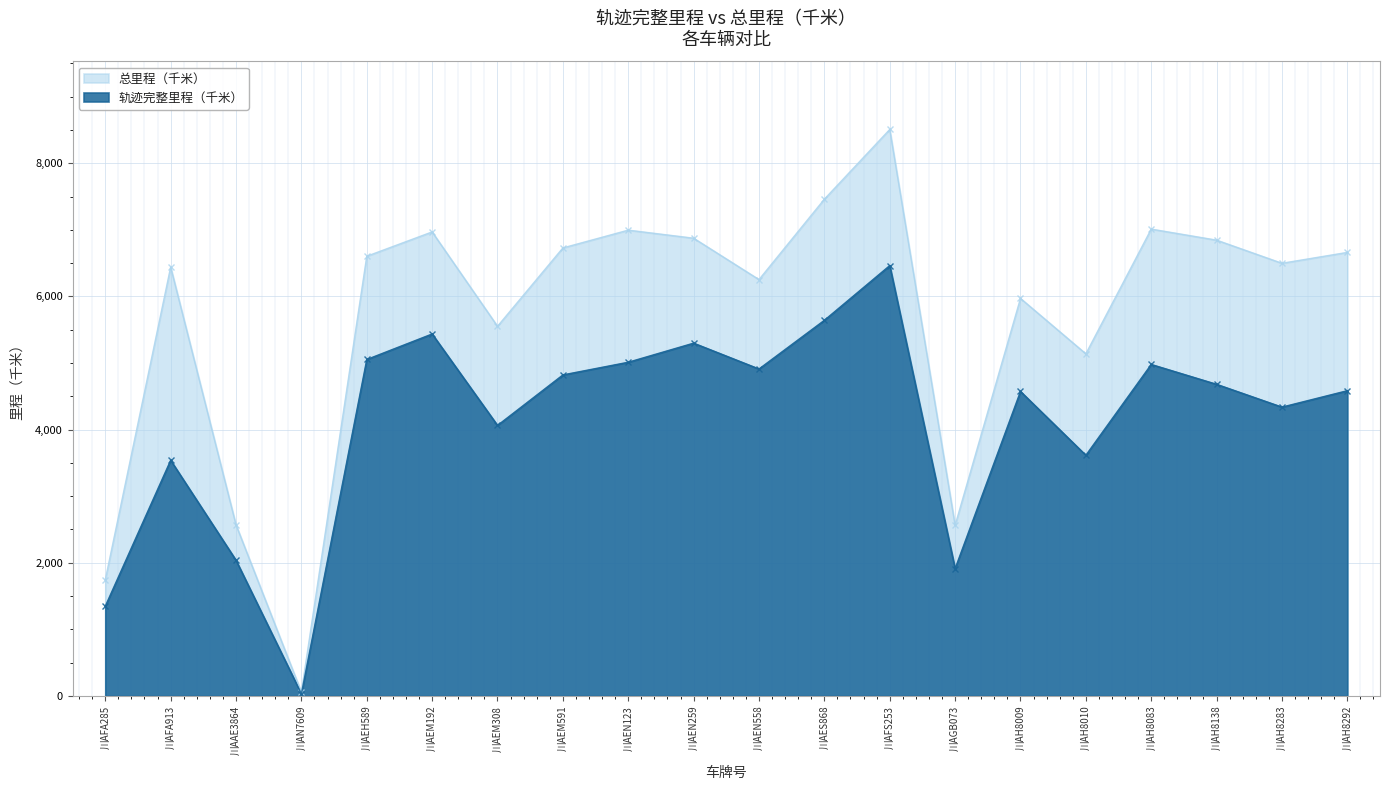

Which has a higher value, 川AN7609 or 川AEM308?

川AEM308